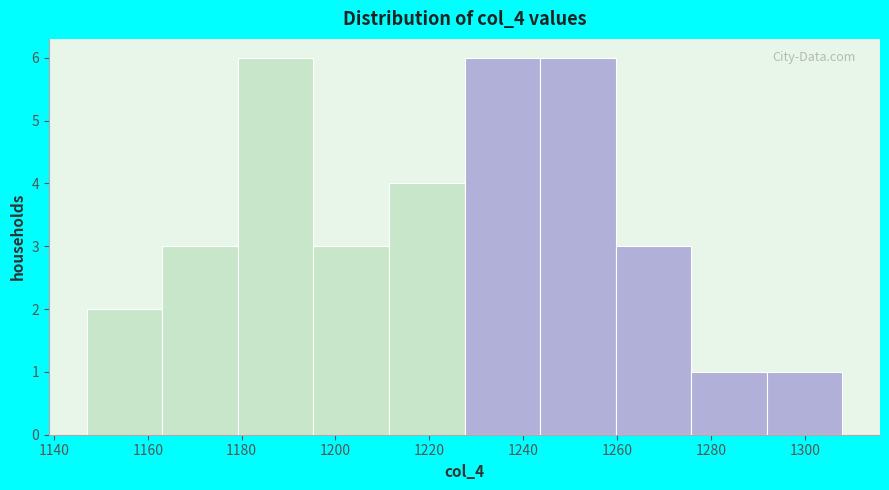

How tall is the bar that spans 1276 to 1292 on the x-axis? Neither the bar edges nor the heights are printed on the chart, so give them approximately, as read against the axes.

1